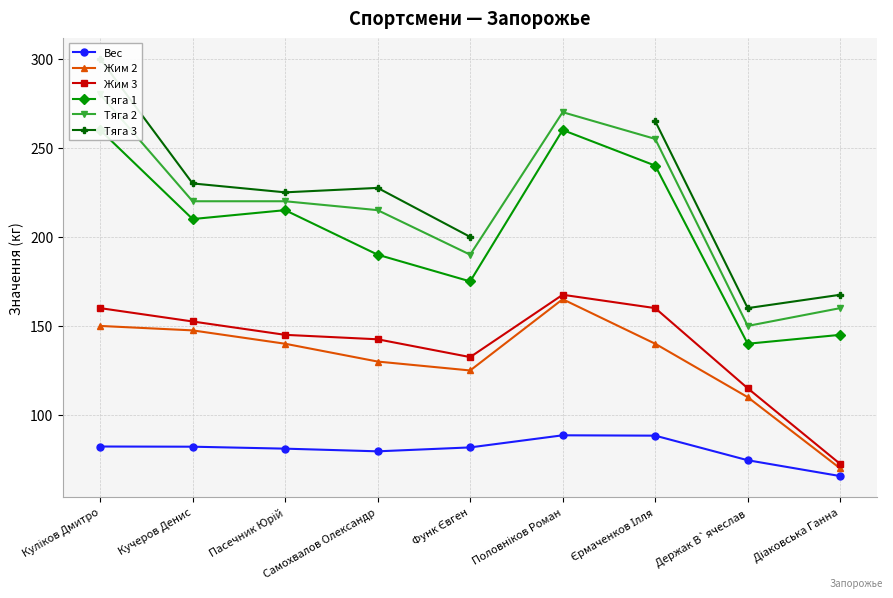

Is this an area chart (filled region under the line)?

No